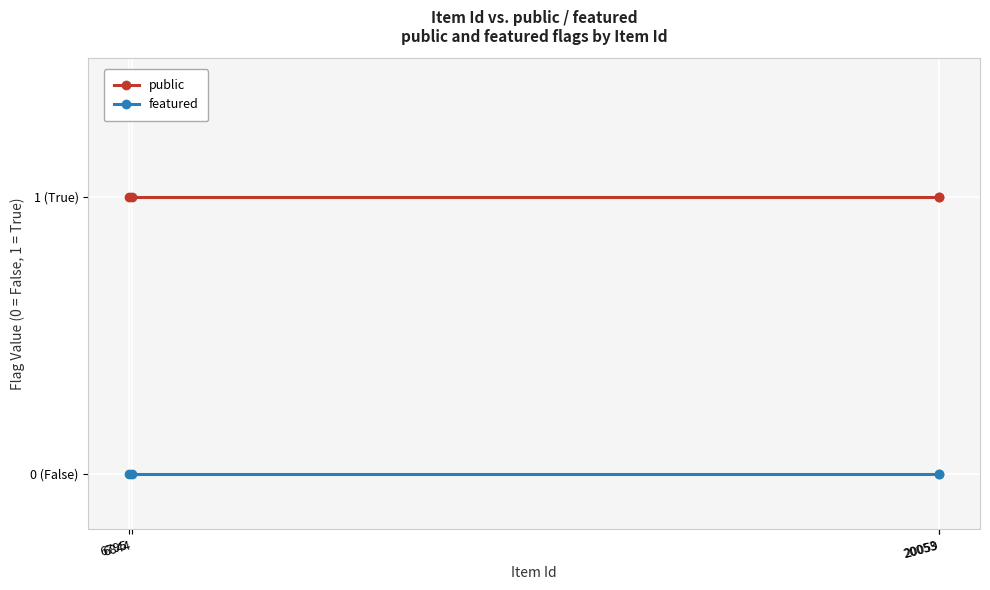

What are all the series names shown in the legend?

public, featured